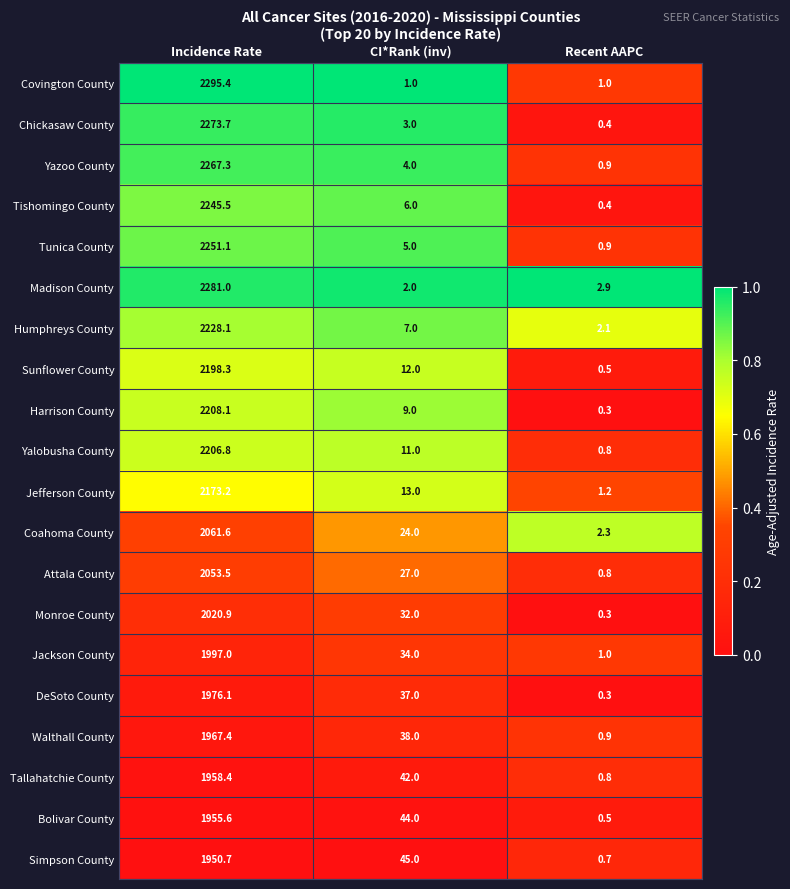

At which label is Jackson County closest to 999?

CI*Rank (inv)